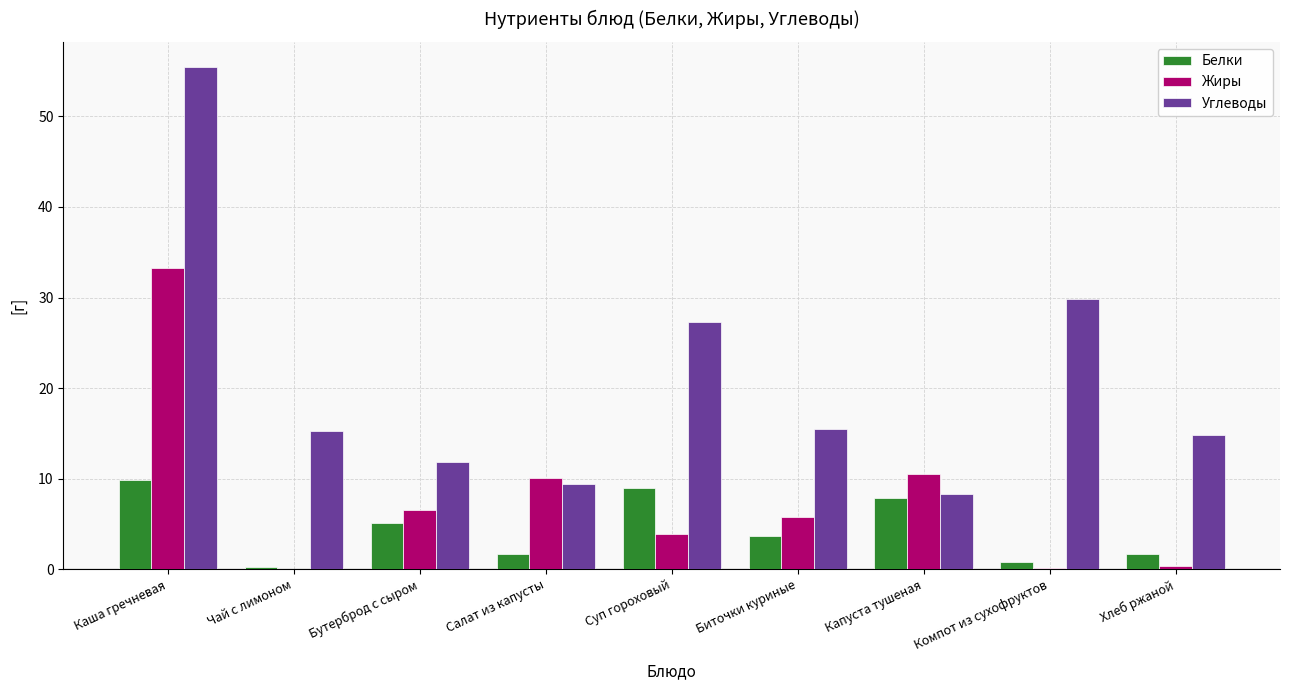

Where does the Углеводы series first go above 15?

Каша гречневая